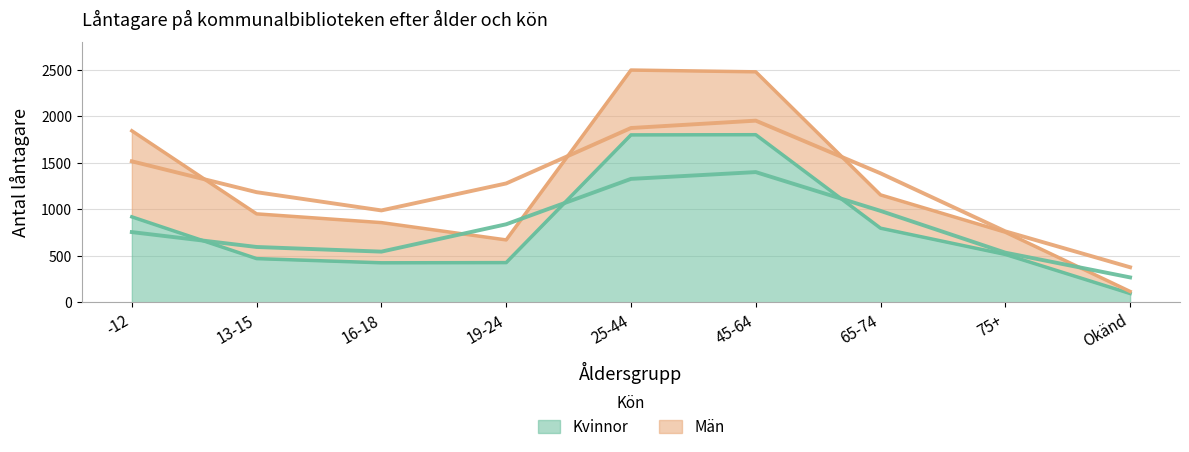

At which label does Kvinnor reach its minimum?

Okänd